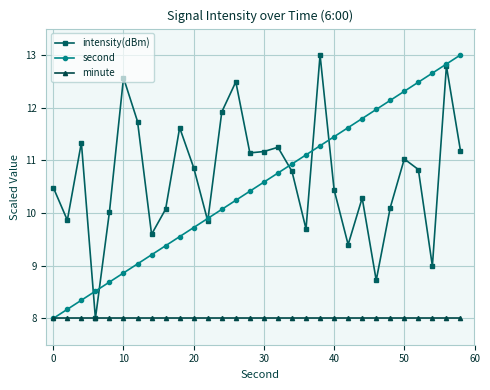

What is the value of the second point at the 20th from the left?

11.3